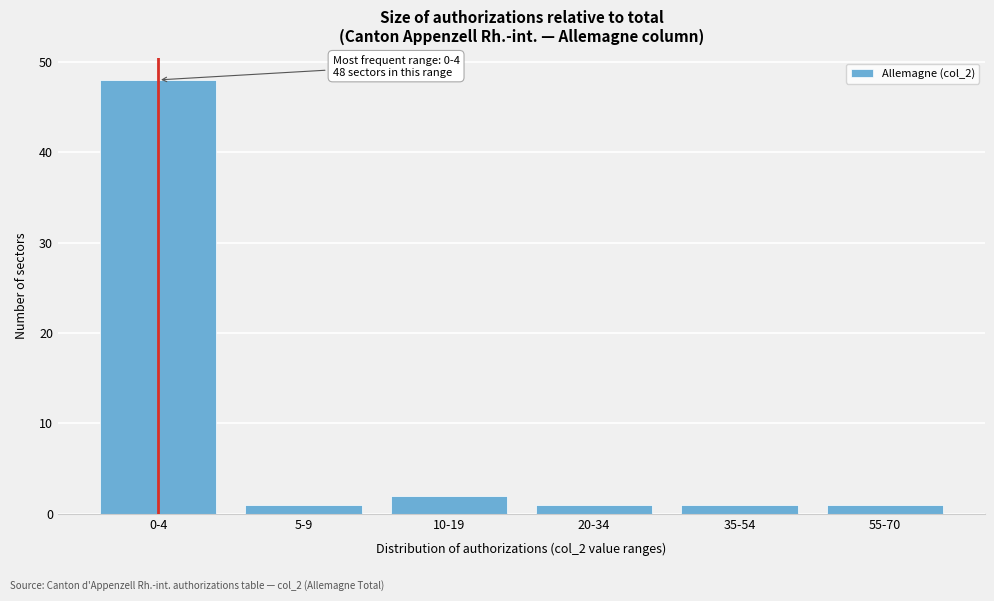

Reading right to left, what are all the values shown in this chart?

1	1	1	2	1	48